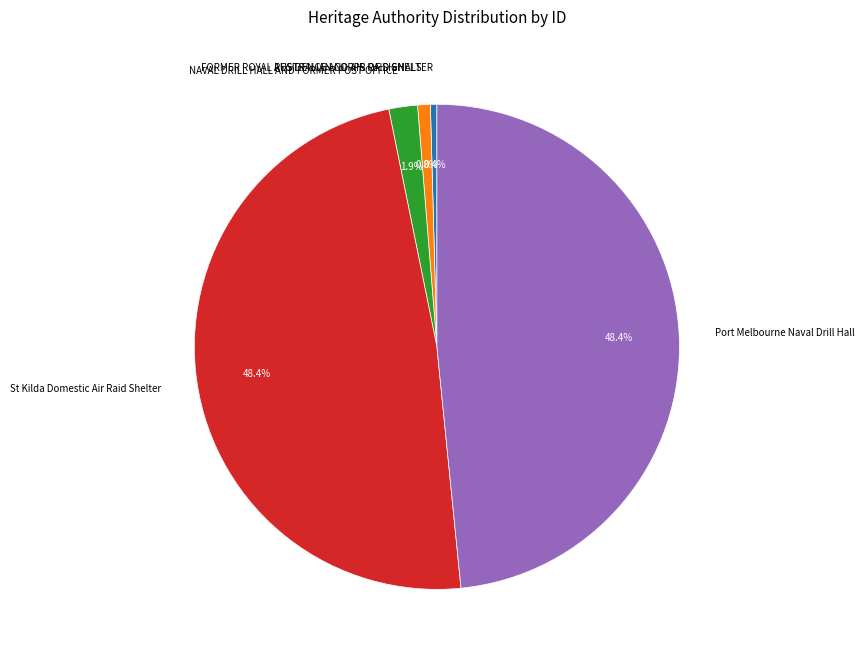

What percentage is NOT represented by RESIDENCE AND AIR RAID SHELTER?

99.6%